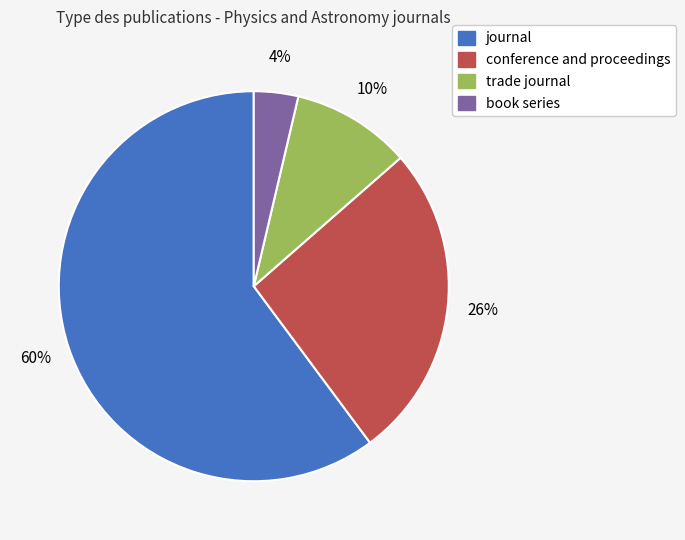

Approximately how many times larger is the value at journal compared to conference and proceedings?

2.3